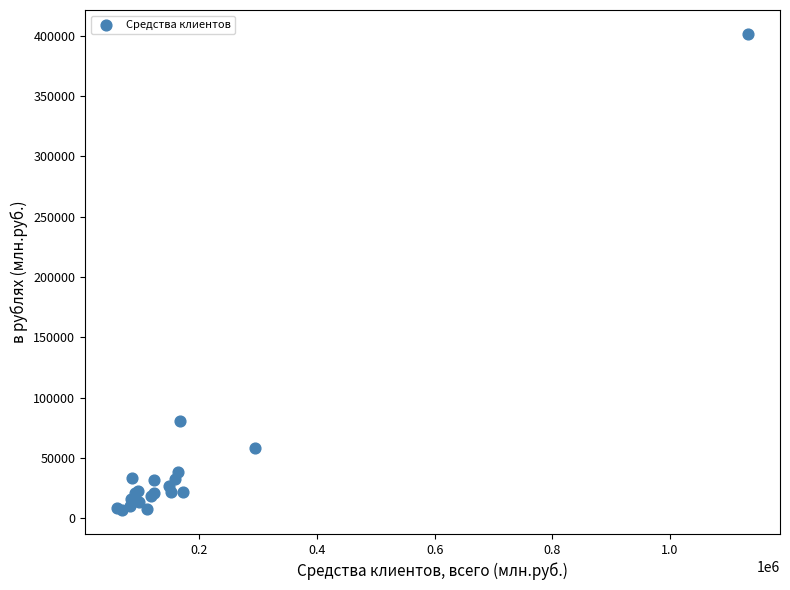

What Y value in the scatter plot is closest to 204144?

80916